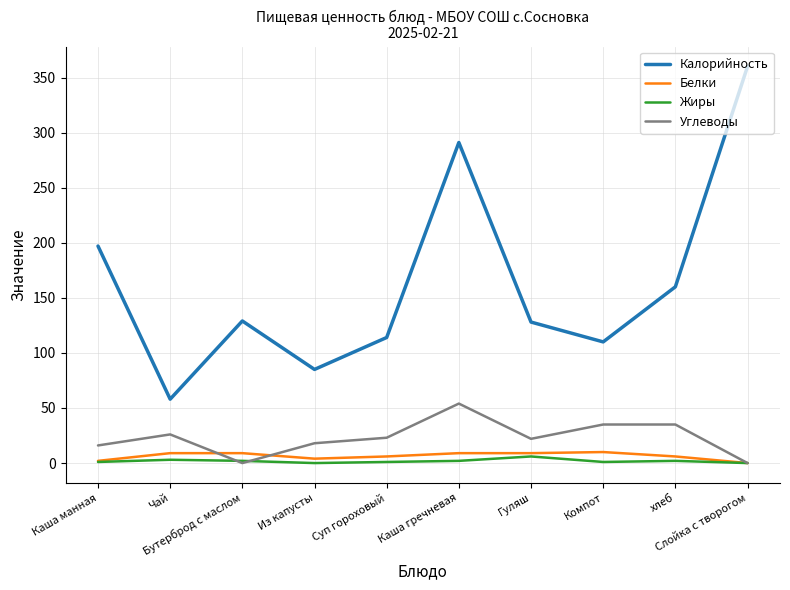

True or false: Жиры and Калорийность intersect in this chart.

False